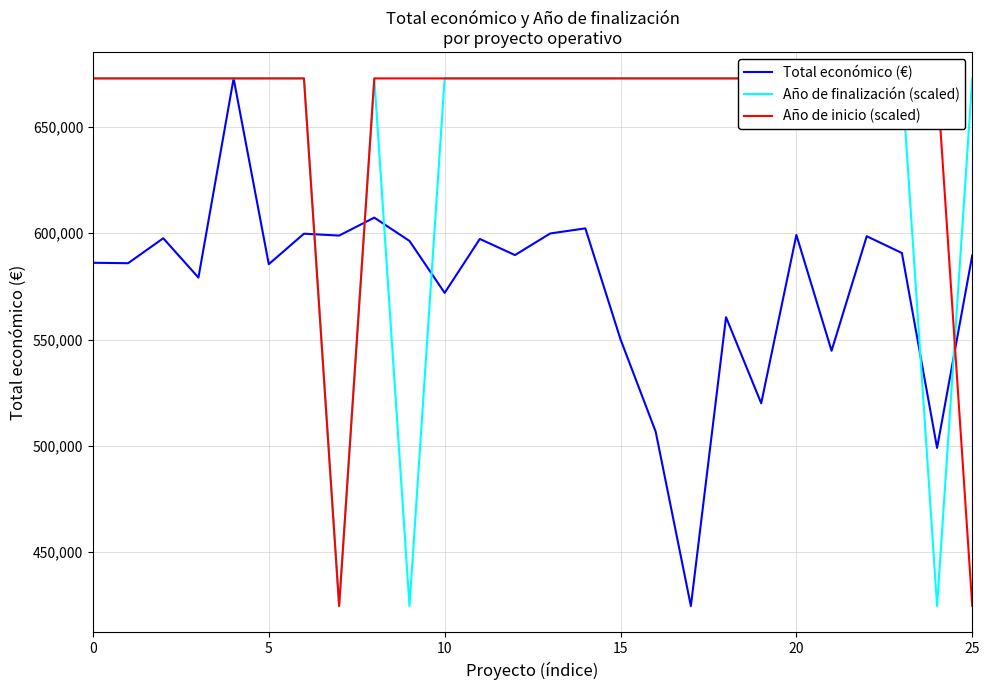

True or false: Año de finalización (scaled) has a value of 672807.0 at 18.

True